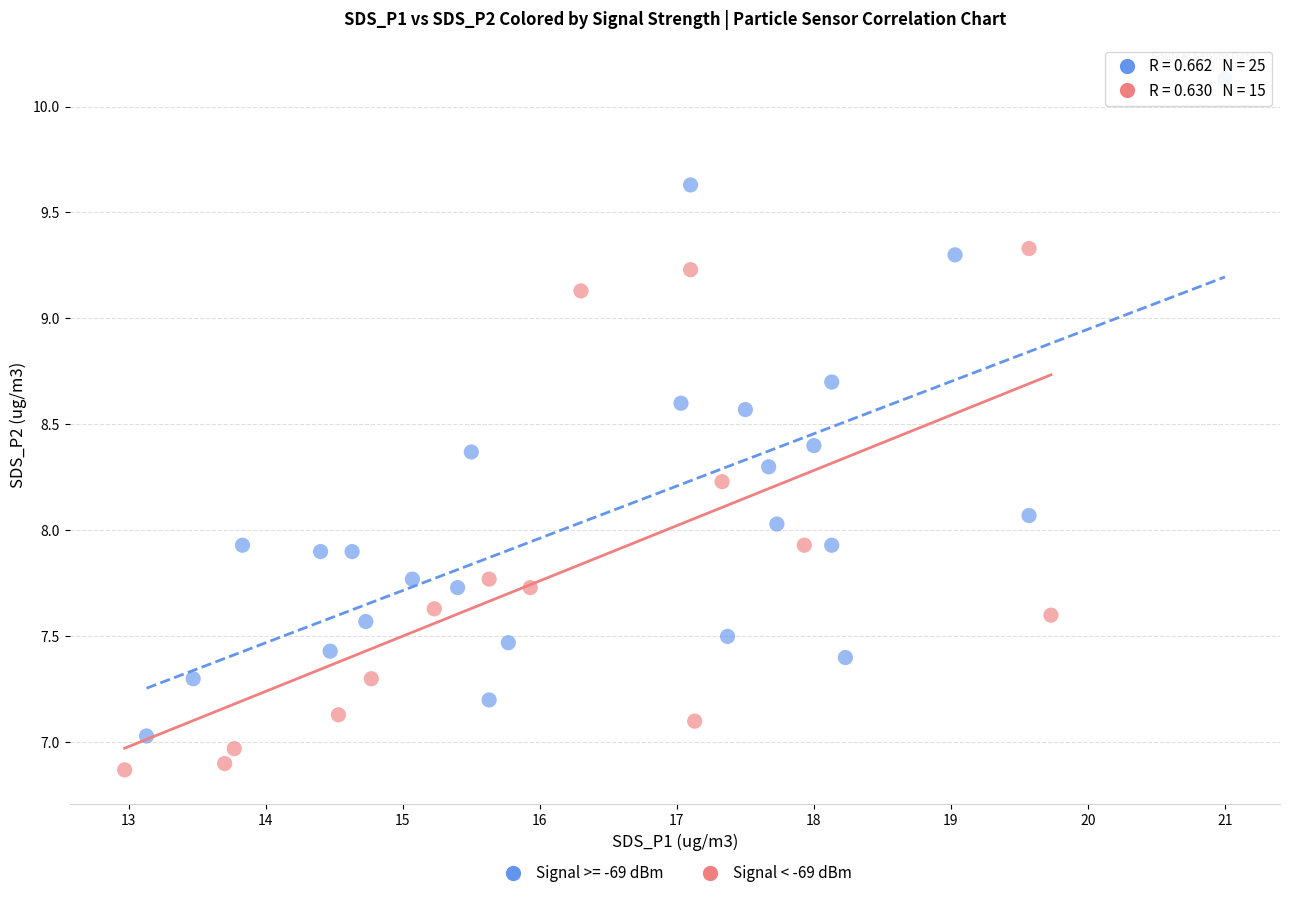

Which series reaches the minimum Y coordinate?

Signal < -69 dBm